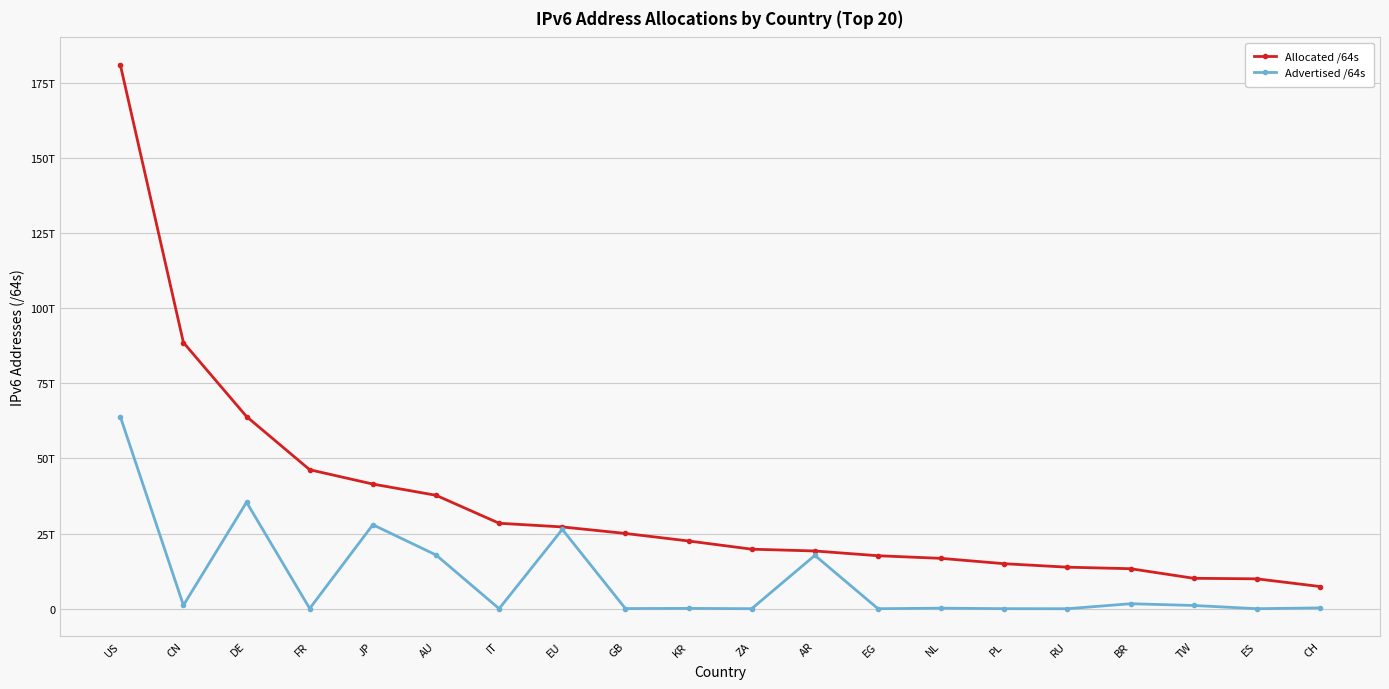

Which series has the largest range (max minus min)?

Allocated /64s